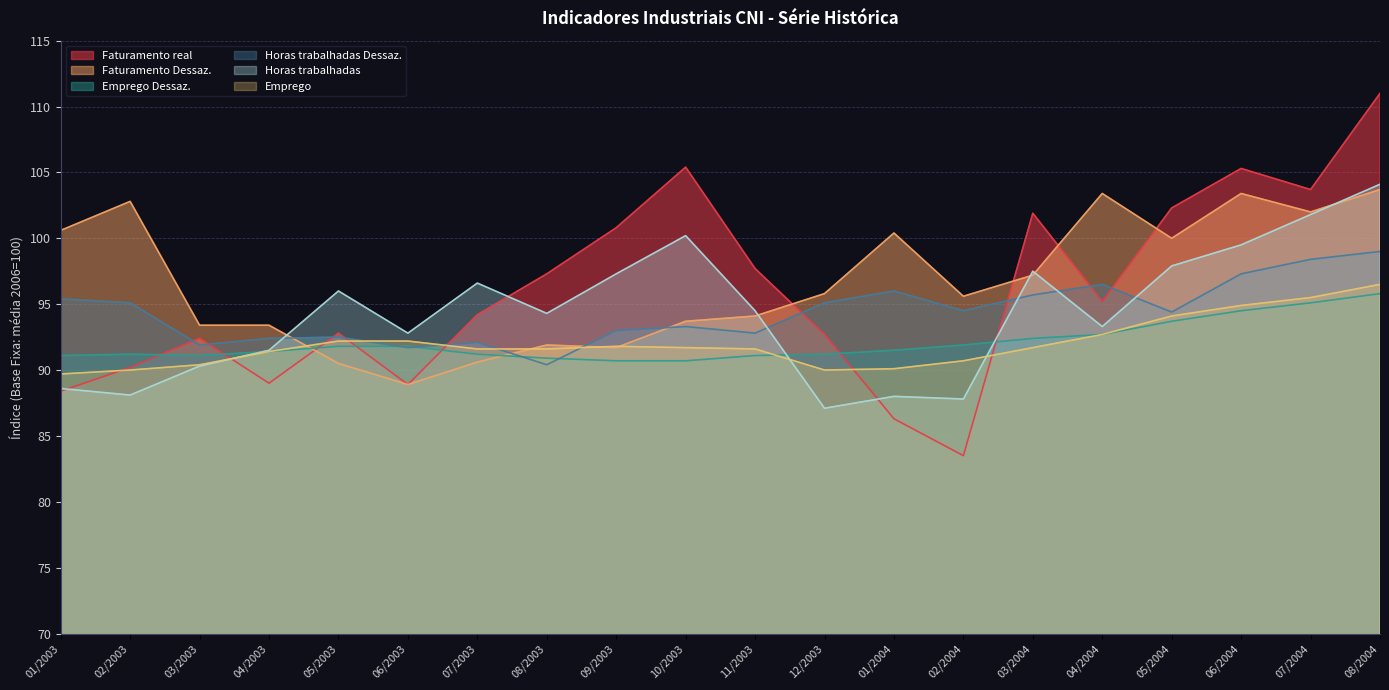

What is the greatest value displayed?

111.0